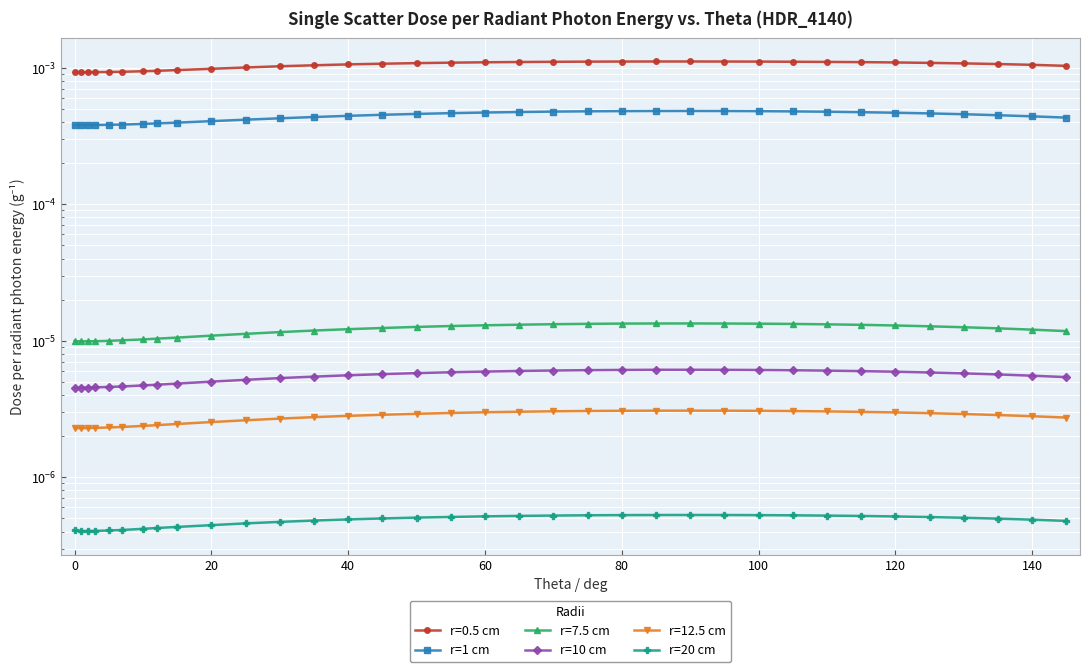

Is it true that r=1 cm equals 0.0 at 60?

True